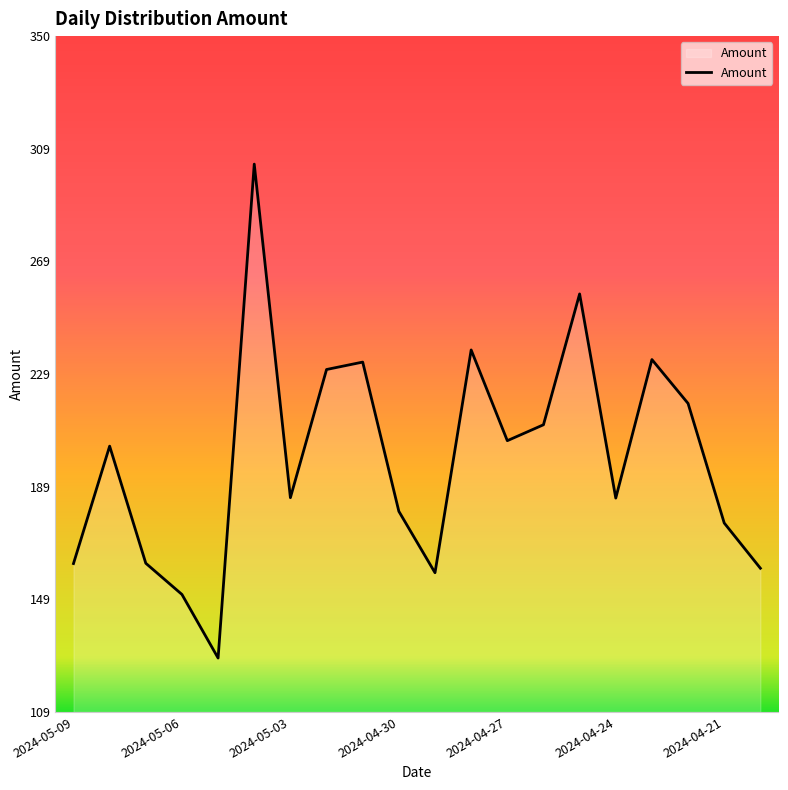

How many distinct data groups are displayed?

1